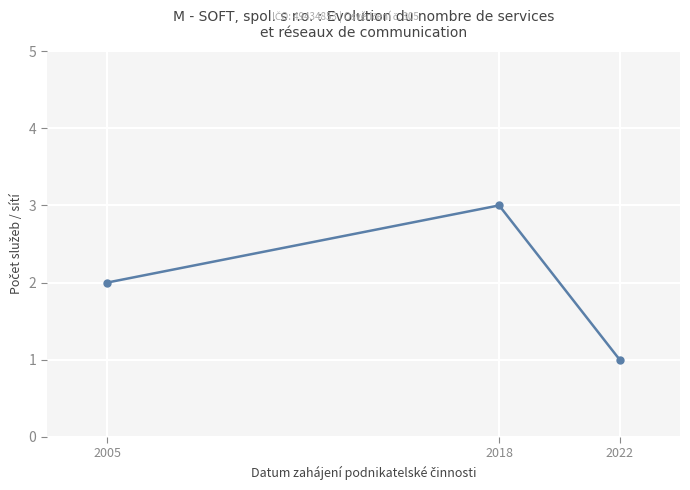

List the labels in order of value, smallest first.

2022, 2005, 2018